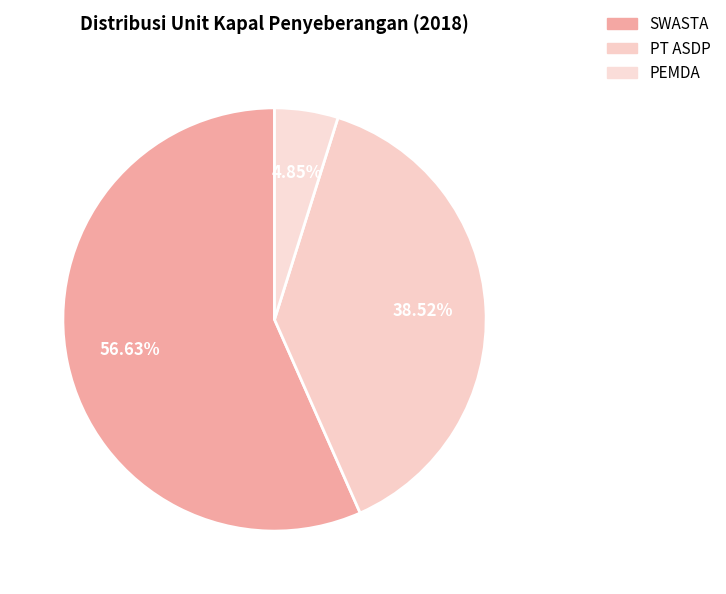

What is the majority slice?

SWASTA